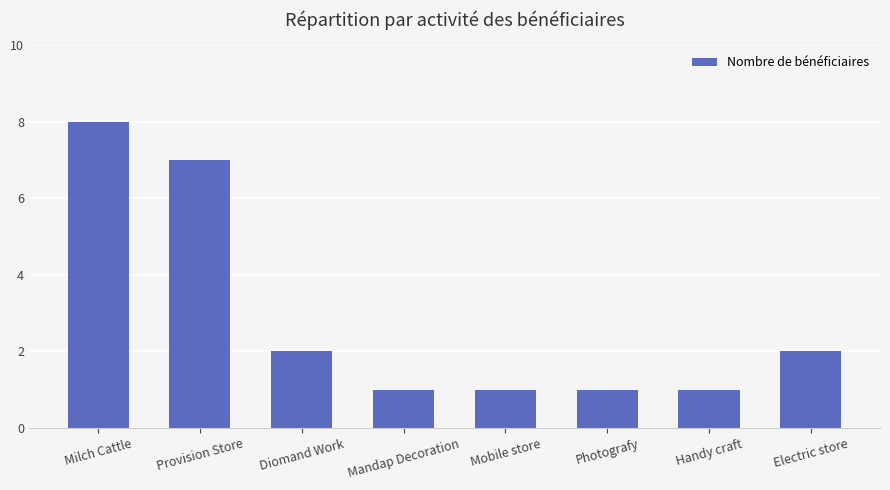

What position from the right is Handy craft?

2